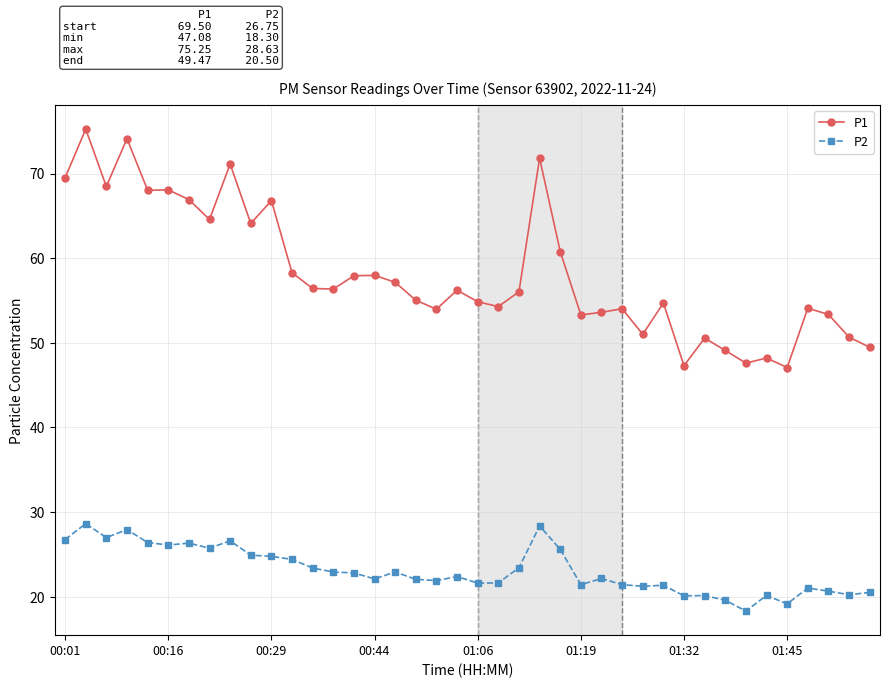

True or false: P2 and P1 cross at least once.

False